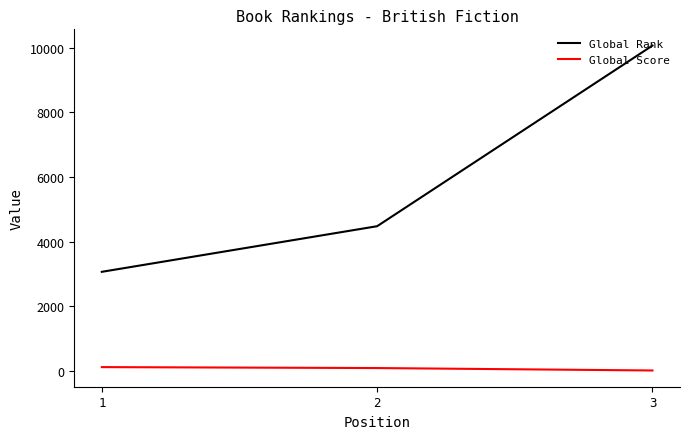

Which series has the largest total across all categories?

Global Rank